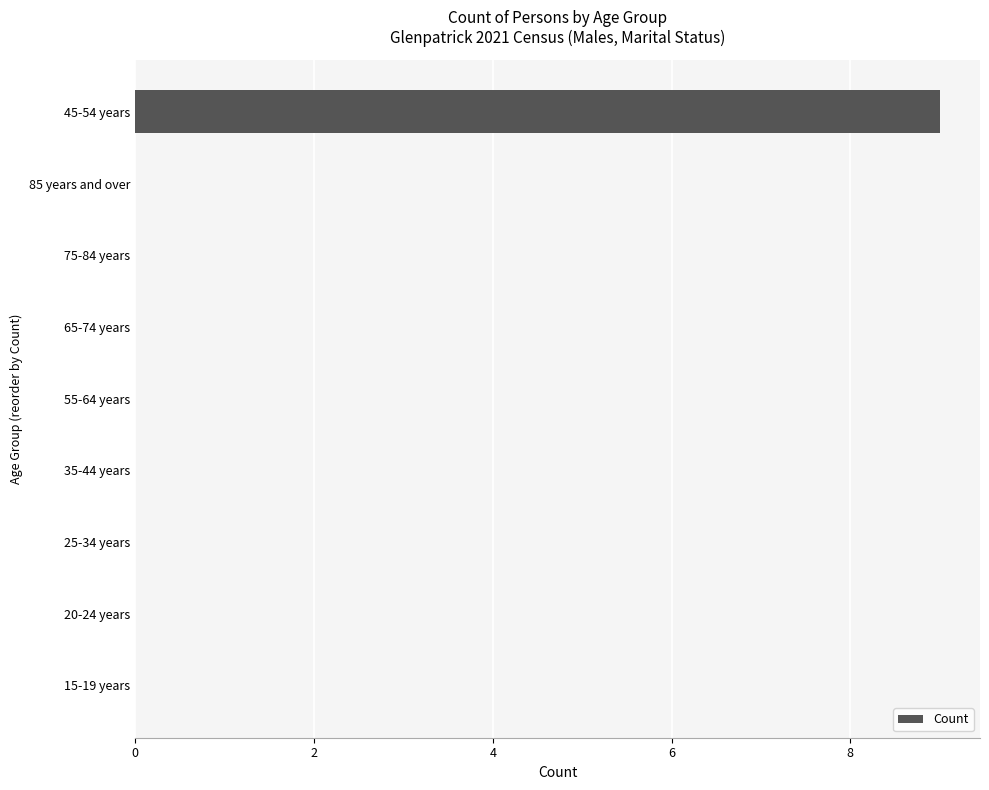

What is the change in value from 45-54 years to 25-34 years?

-9